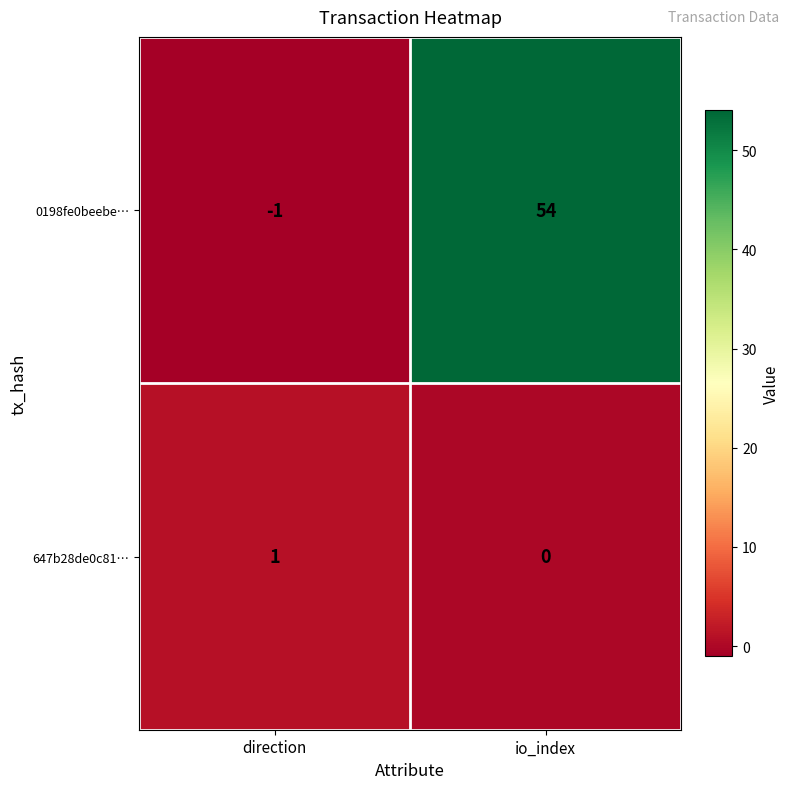

Which series has the largest range (max minus min)?

0198fe0beebe…